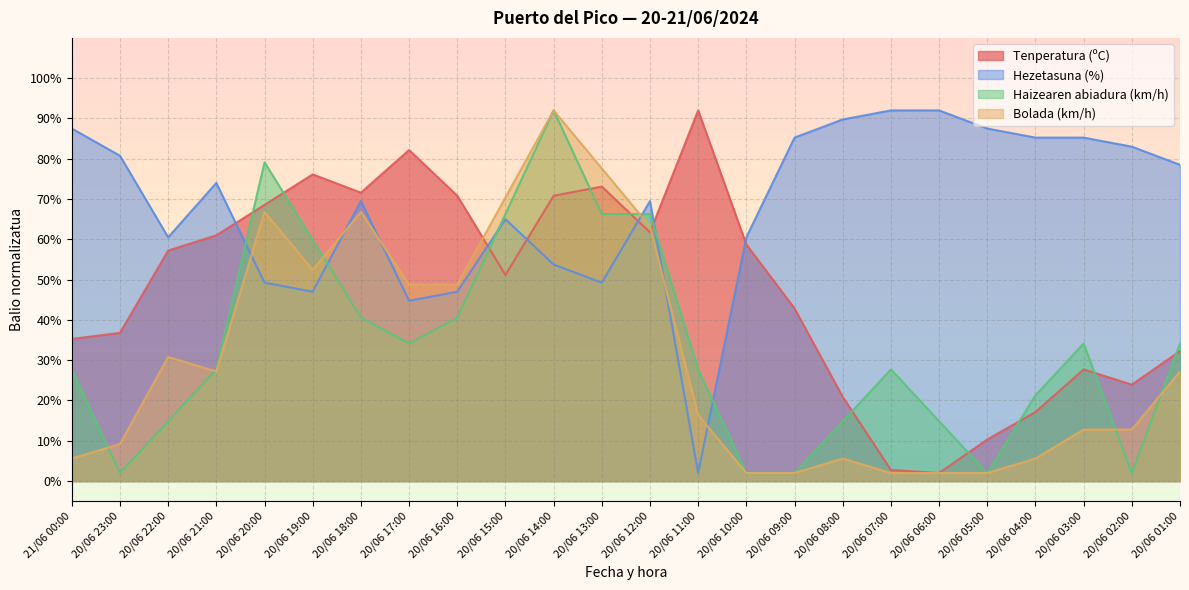

Does the chart display data point markers on the line(s)?

No